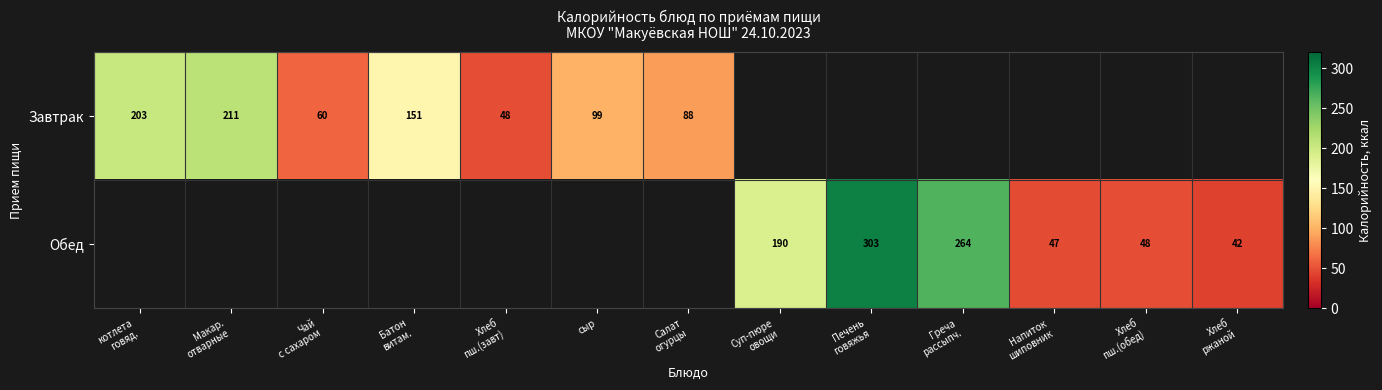

Which category has the highest value in the Завтрак series?

Макар. отварные